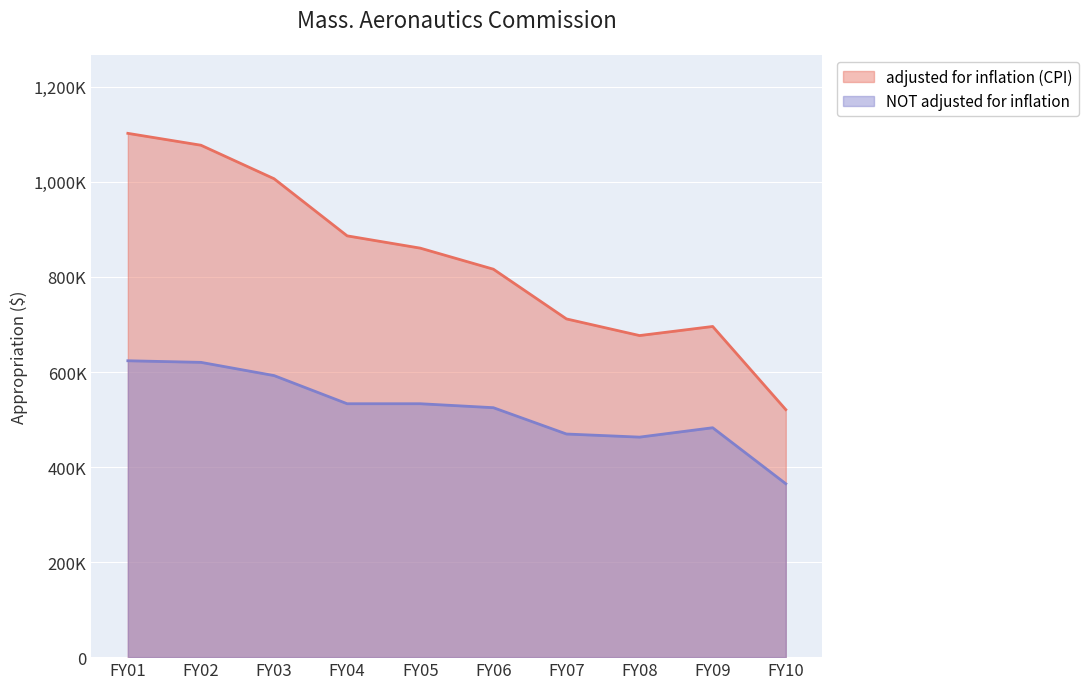

True or false: NOT adjusted for inflation and adjusted for inflation (CPI) intersect in this chart.

False